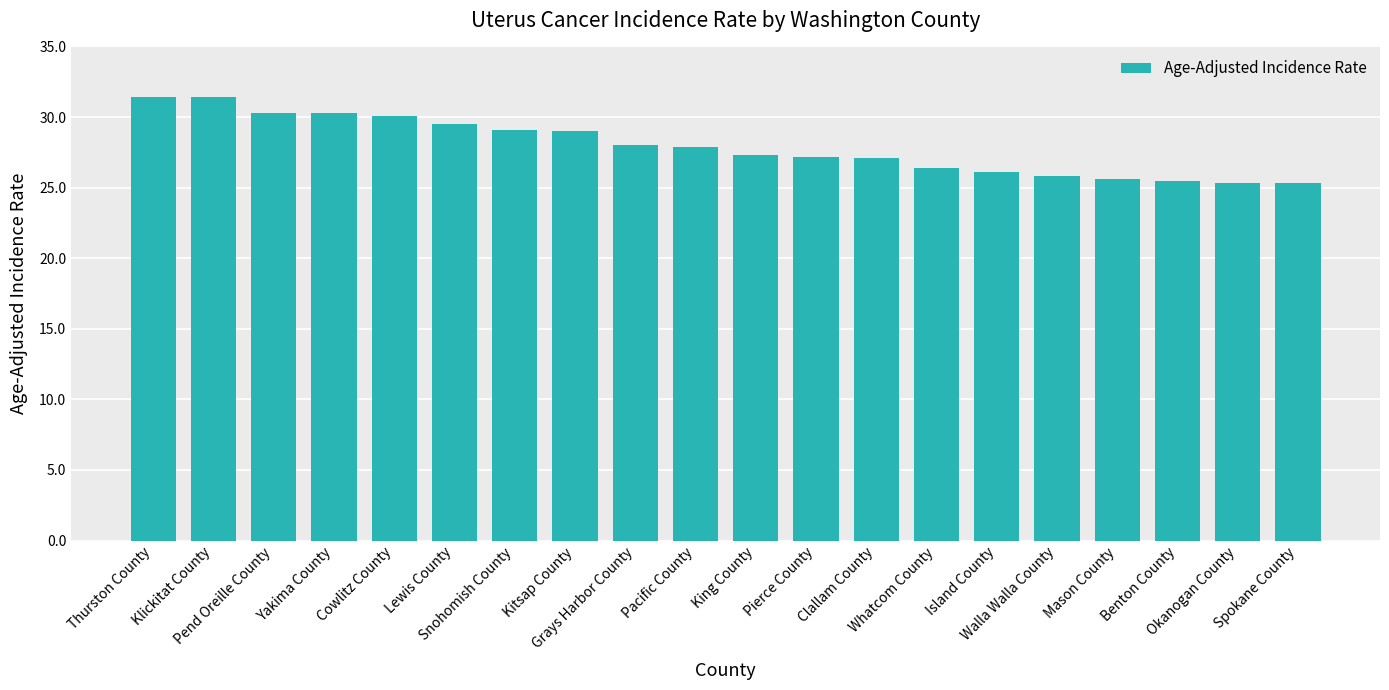

What is the label of the 3rd bar from the left?

Pend Oreille County